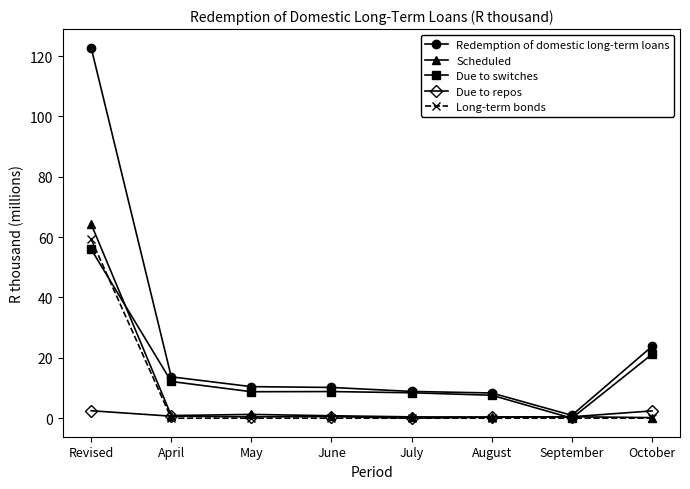

After their last crossing, which series has the higher values: Due to repos or Long-term bonds?

Due to repos